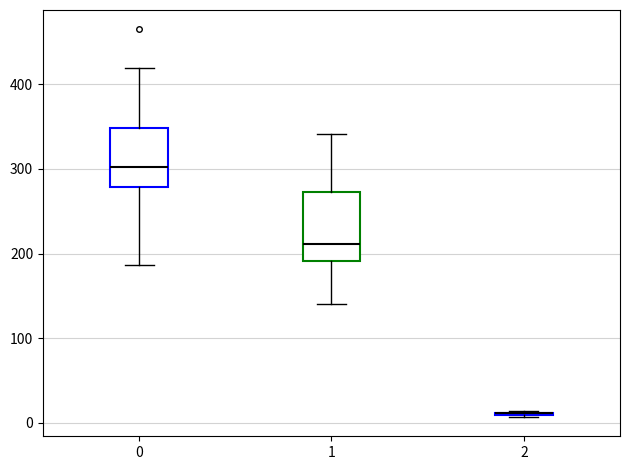

Where is the upper edge of the box at x = 1 on the y-axis? The values are not printed on the chart, so give them approximately, as read against the axis.

270